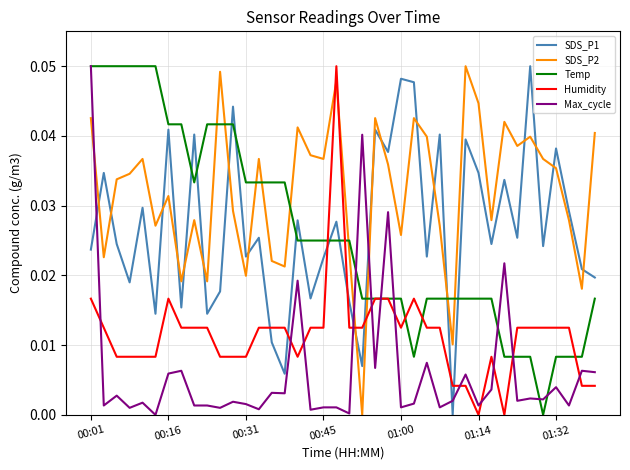

Which series has the largest total across all categories?

SDS_P2